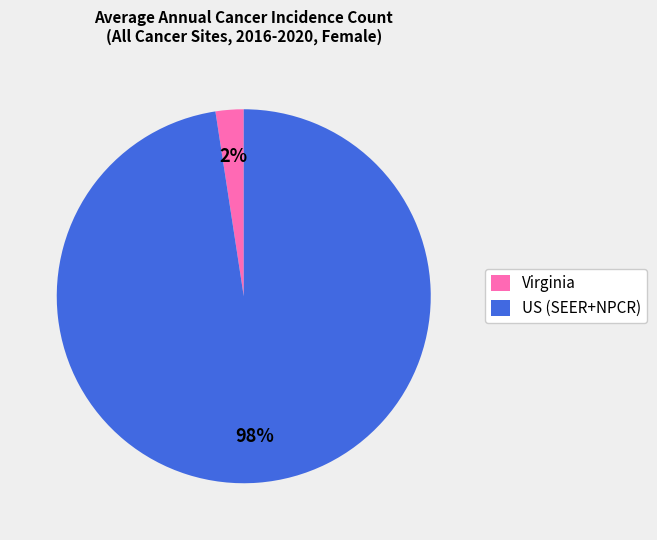

Which has a higher value, Virginia or US (SEER+NPCR)?

US (SEER+NPCR)